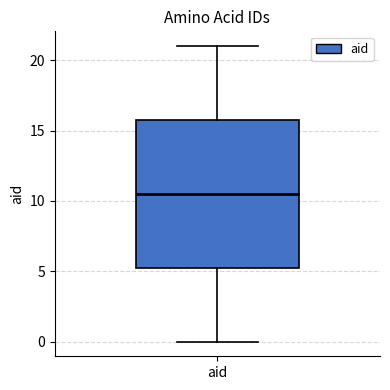

Read this box plot against the y-axis: the position of the median line, the range covered by the box, and the ends of both whiskers. The values are not printed on the chart, so give them approximately, as read against the axis.

median 10.5, box 5.5 to 16.0, whiskers 0.0 to 21.0